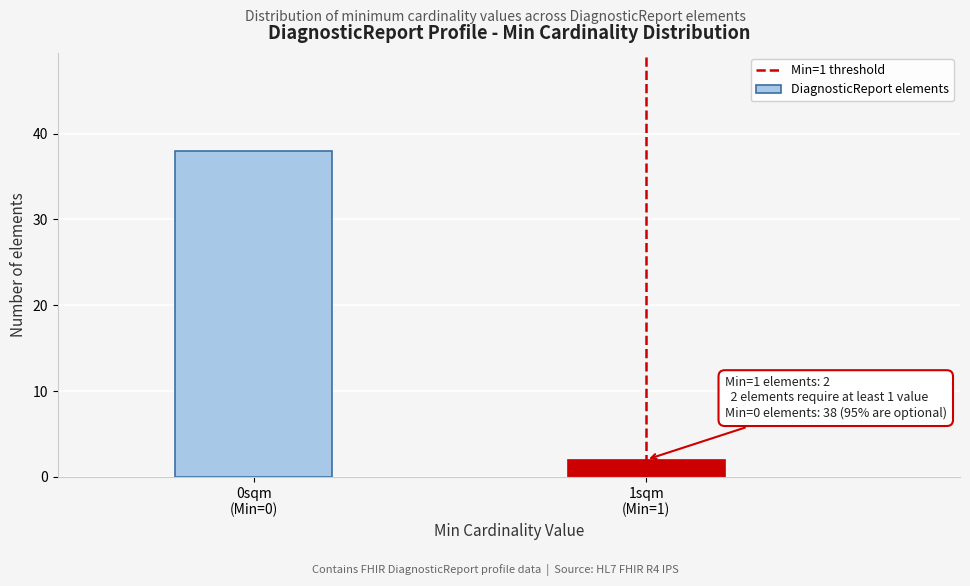

Reading left to right, extract all data points from this chart.

38	2